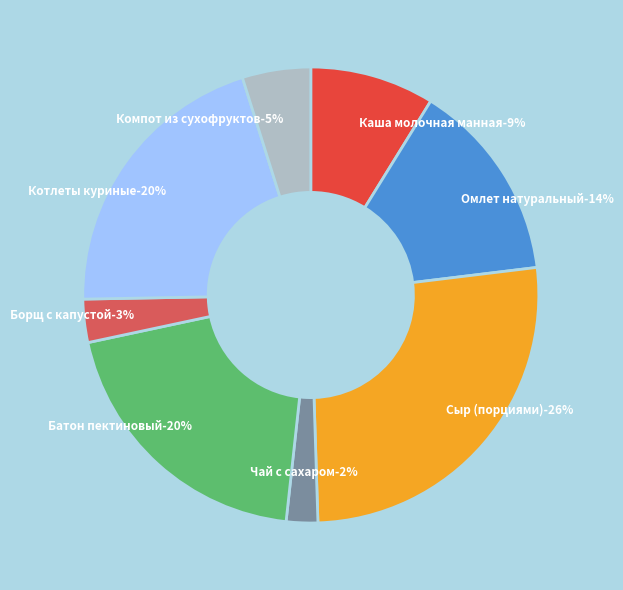

To the nearest percent, what is the difference between the largest and smallest slice percentages?

24%